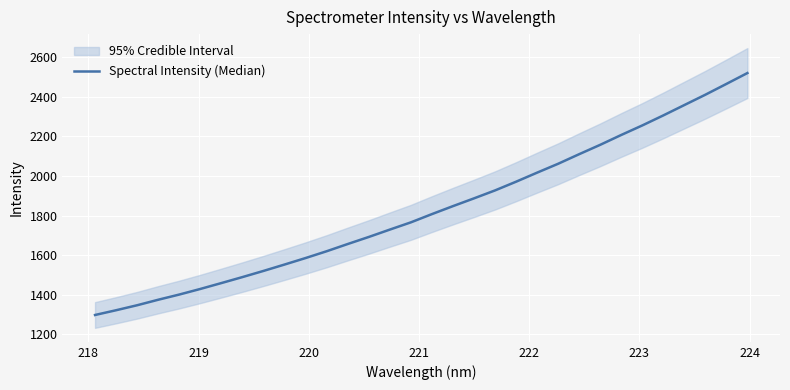

What is the value of the 23rd point from the left?

2061.7